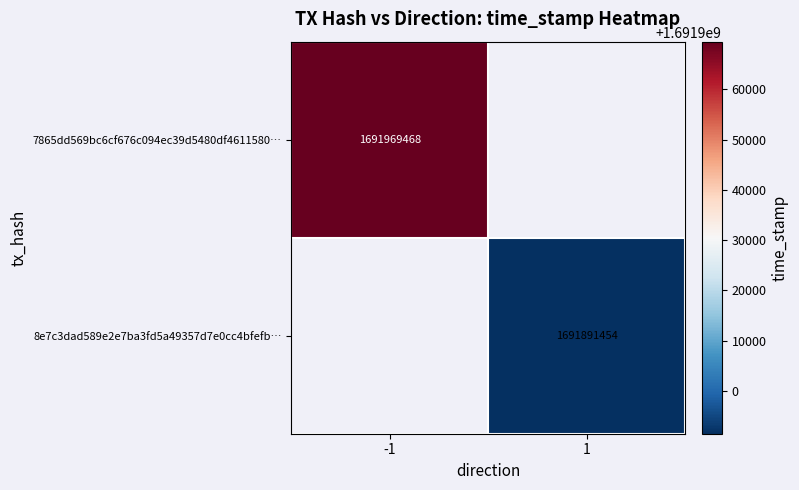

The value of 7865dd569bc6cf676c094ec39d5480df4611580… at -1 is 1691969468. True or false?

True